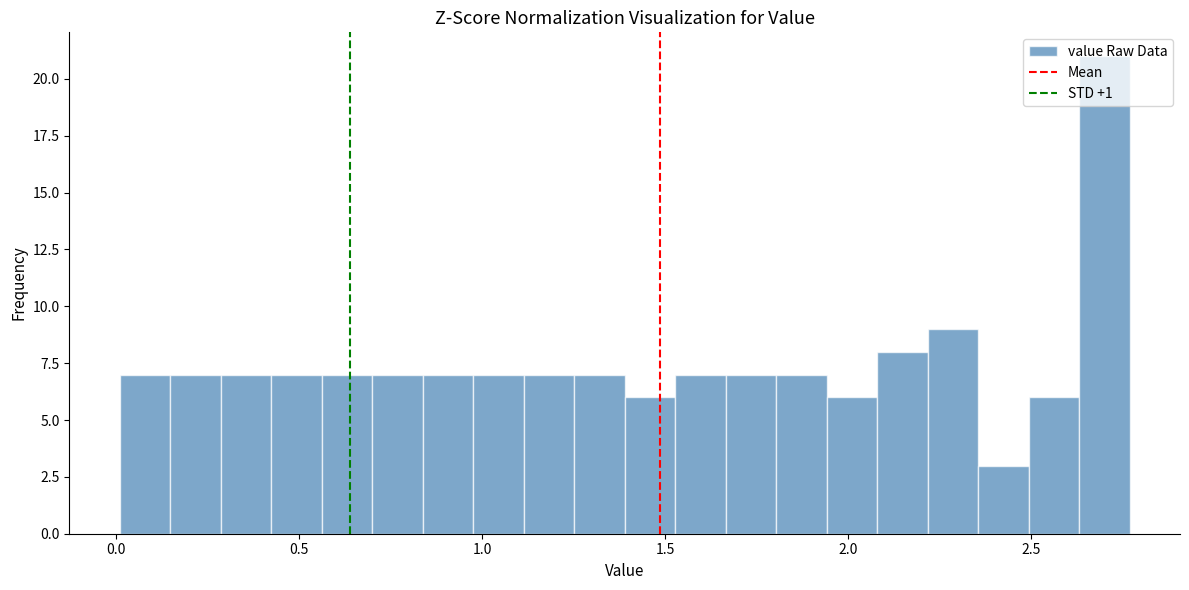

Read against the x-axis, roughly where is the centre of the tallest bar?

2.70